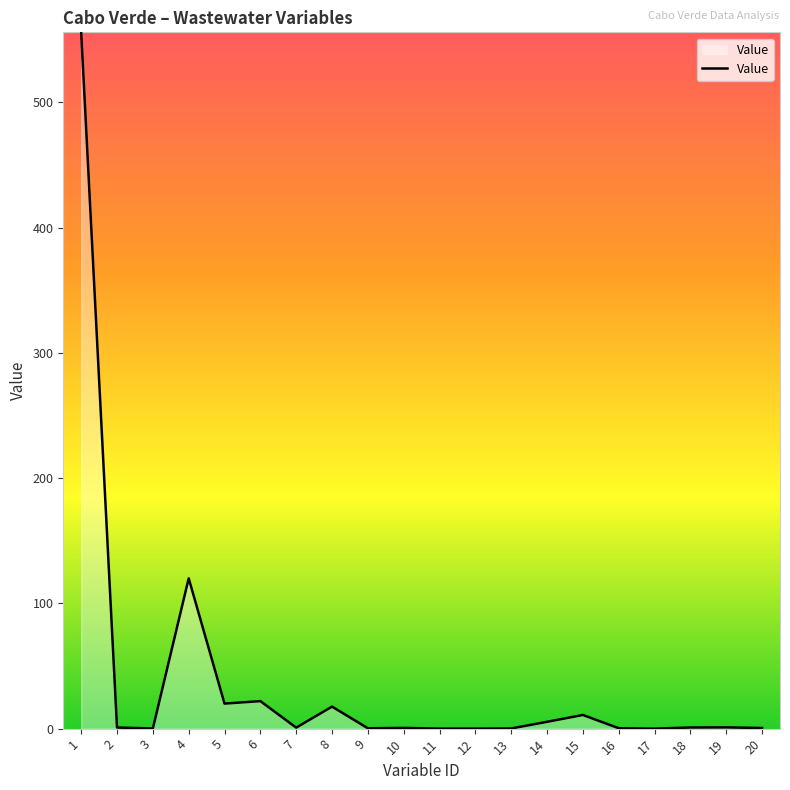

Does the chart display data point markers on the line(s)?

No